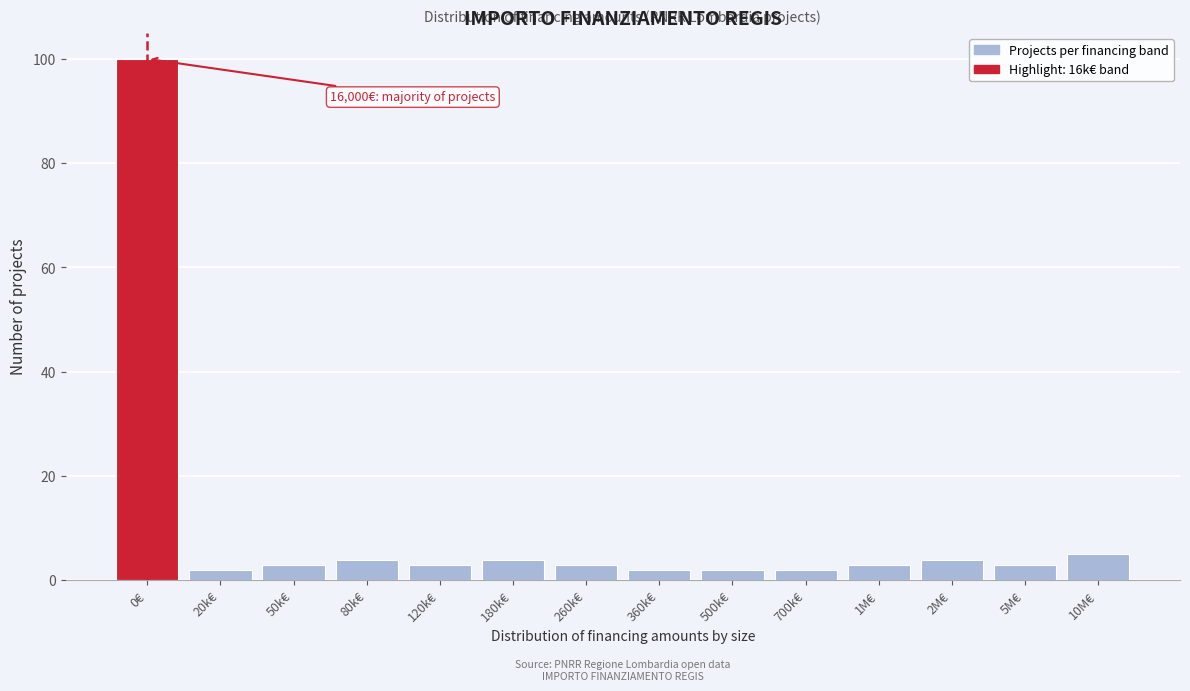

Reading right to left, list all the values displayed in this chart.

5	3	4	3	2	2	2	3	4	3	4	3	2	100